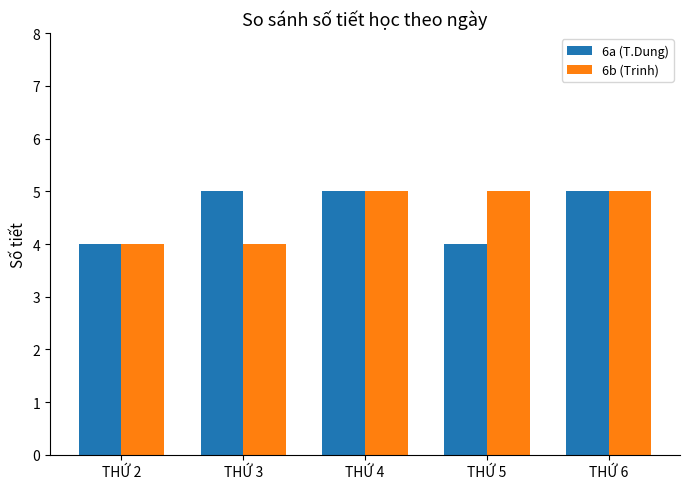

The 6b (Trinh) series shows 4 at THỨ 2. True or false?

True